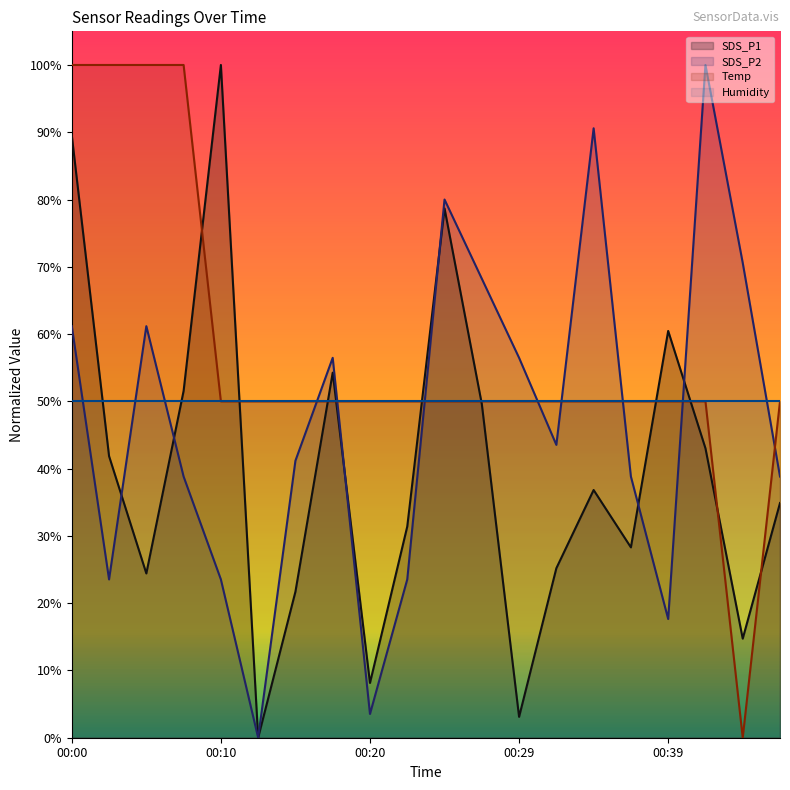

What is the difference between the second highest and second lowest values in the SDS_P2 series?

87.1